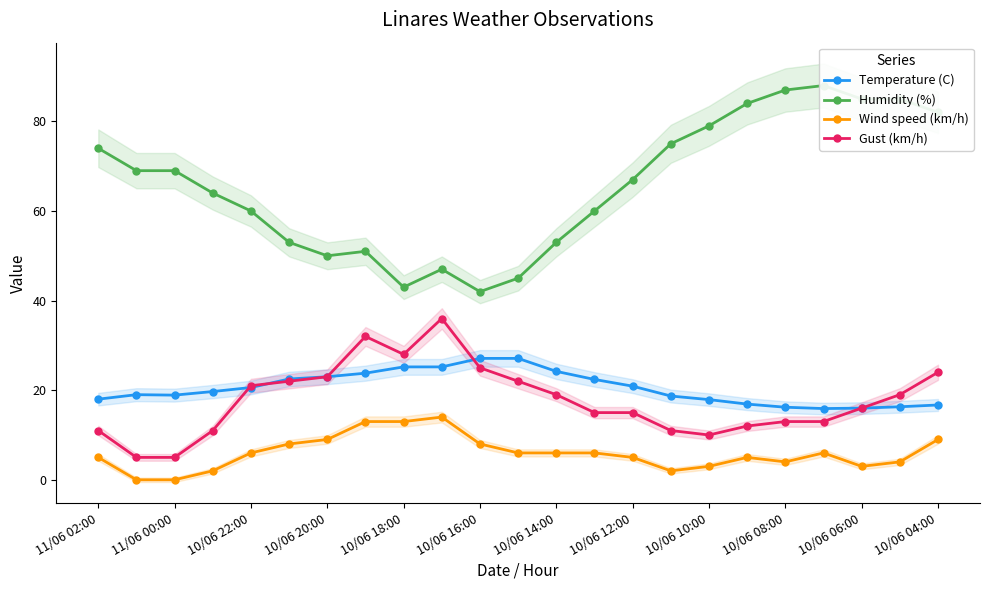

What is the value of the Wind speed (km/h) point at the 16th from the left?

2.0